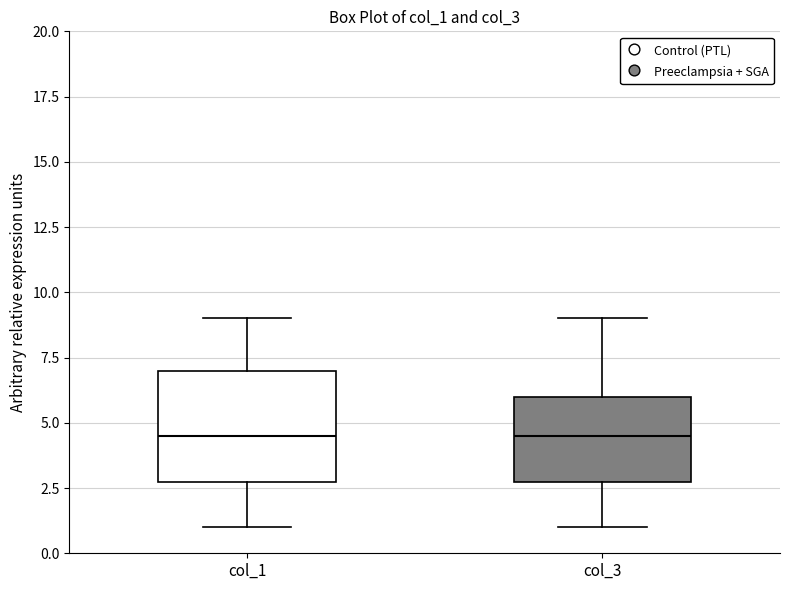

Comparing the boxes themselves (not the whiskers), which one is the tallest?

col_1